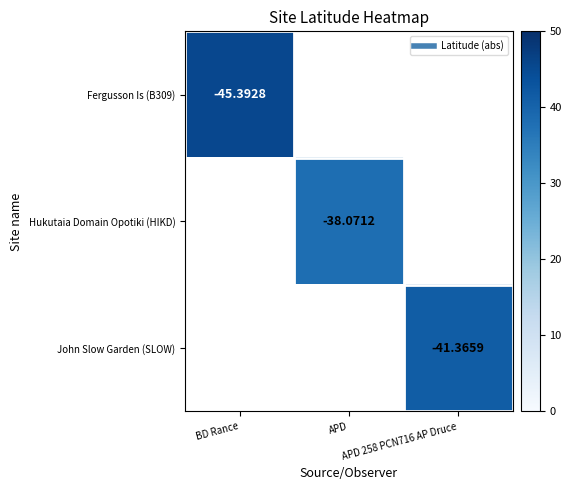

Count the number of categories in the chart.

3